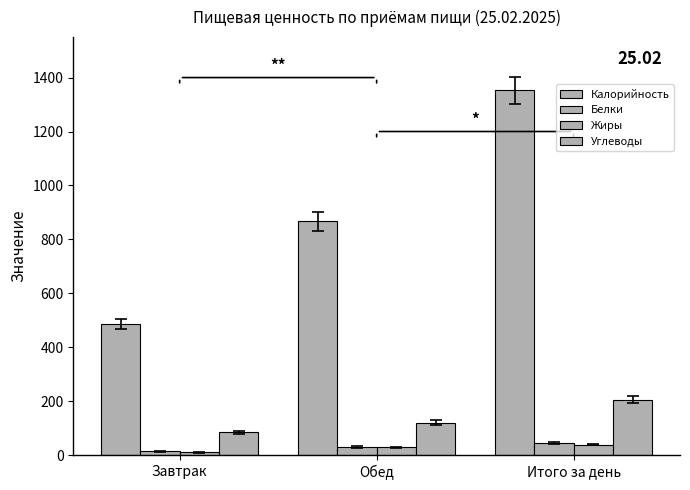

At how many categories does at least one series exceed 769?

2